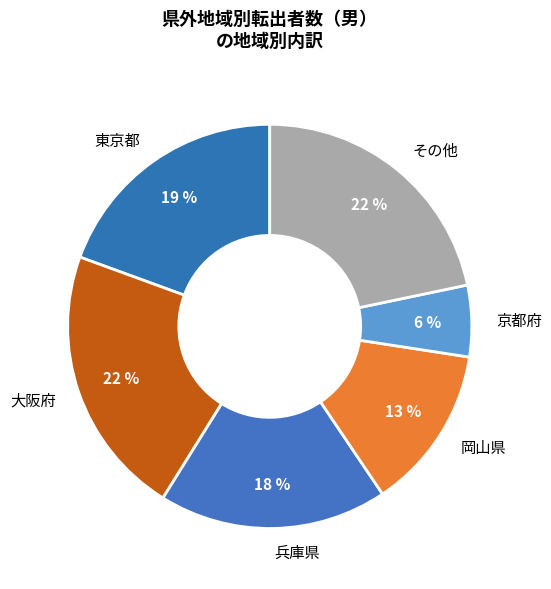

Is there any slice that represents more than half of the pie?

No